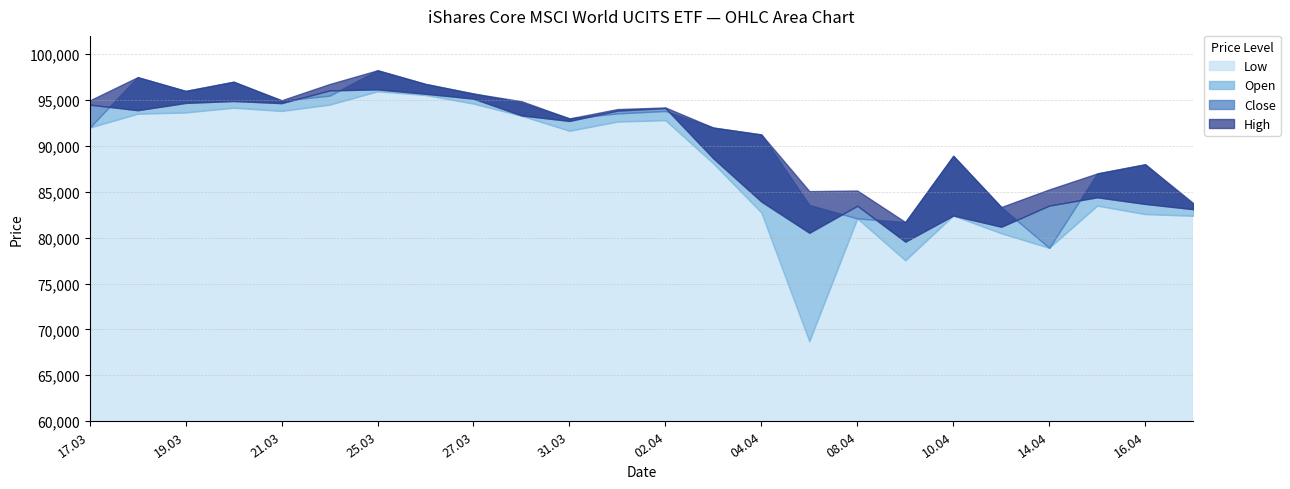

At which category is the sum across all series the highest?

25.03.2025